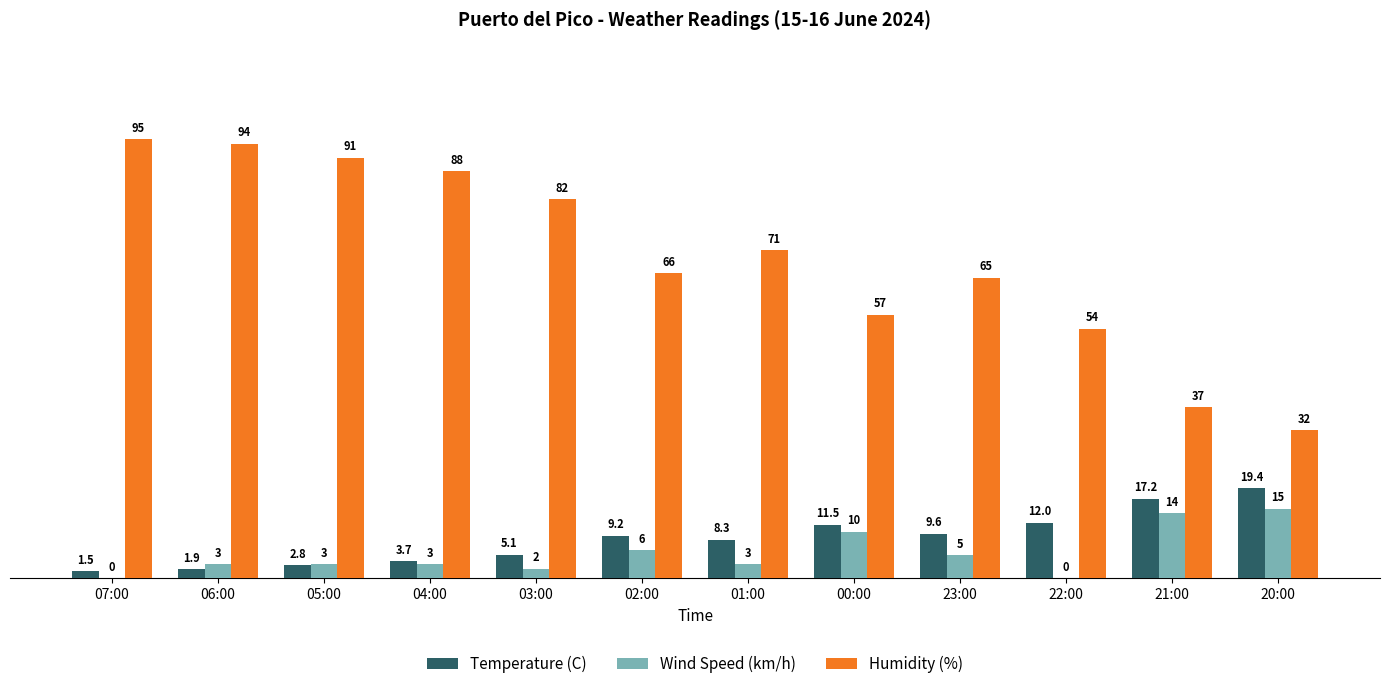

Where is Temperature (C) nearest to the value 10?

23:00